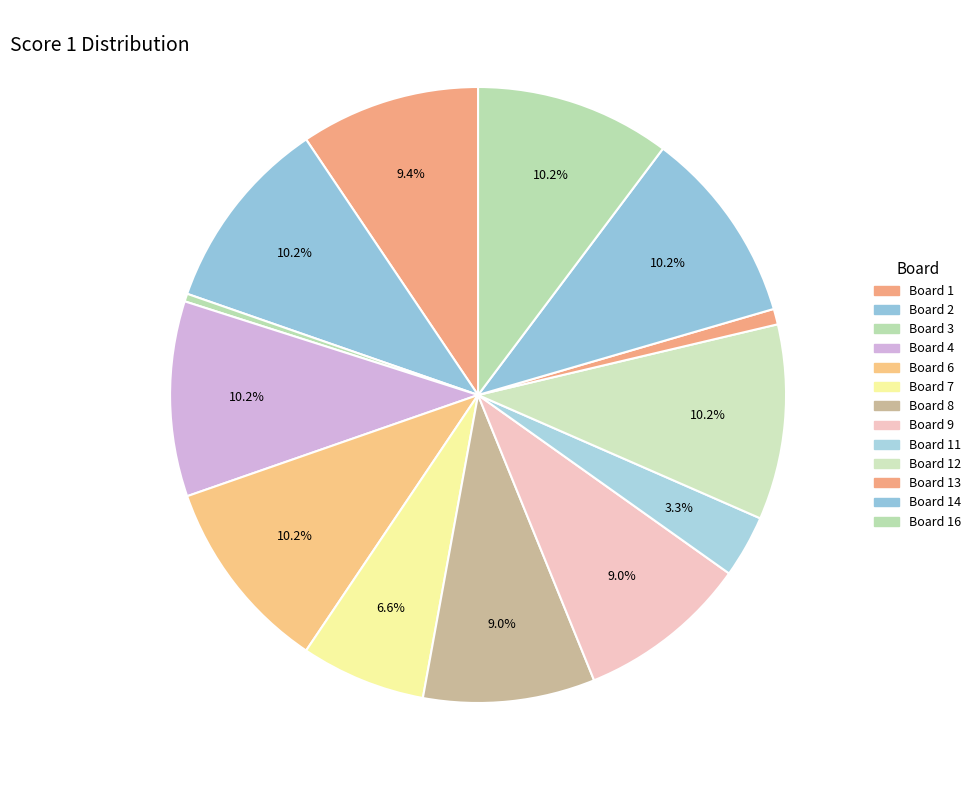

Count the number of slices in the pie.

13